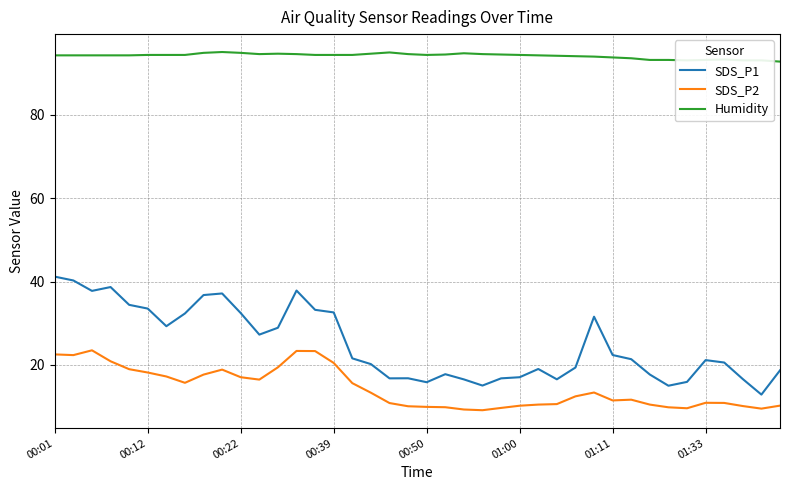

True or false: Humidity has more than 1 points higher than both neighbors.

True